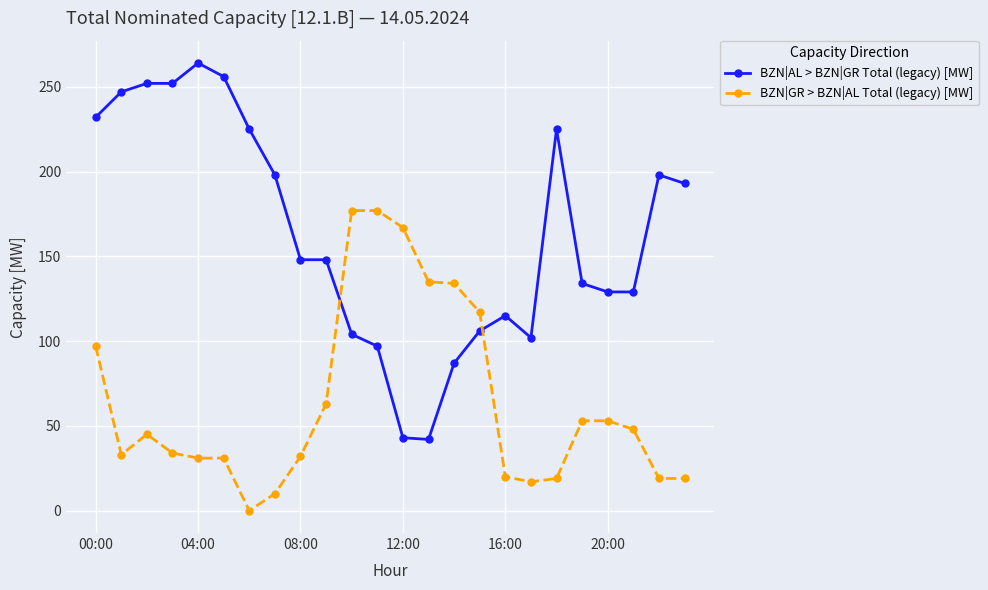

Which series has the largest total across all categories?

BZN|AL > BZN|GR Total (legacy) [MW]